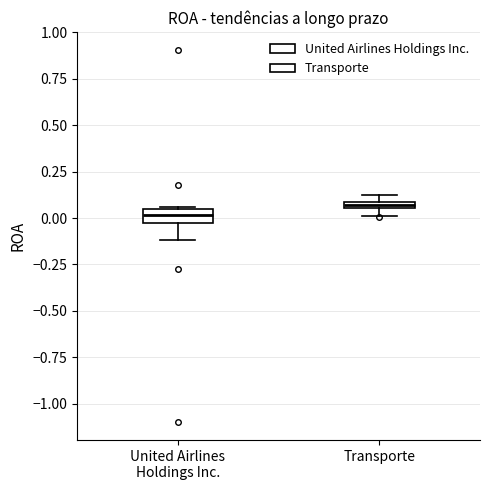

Which box's median line is the lowest?

United Airlines Holdings Inc.